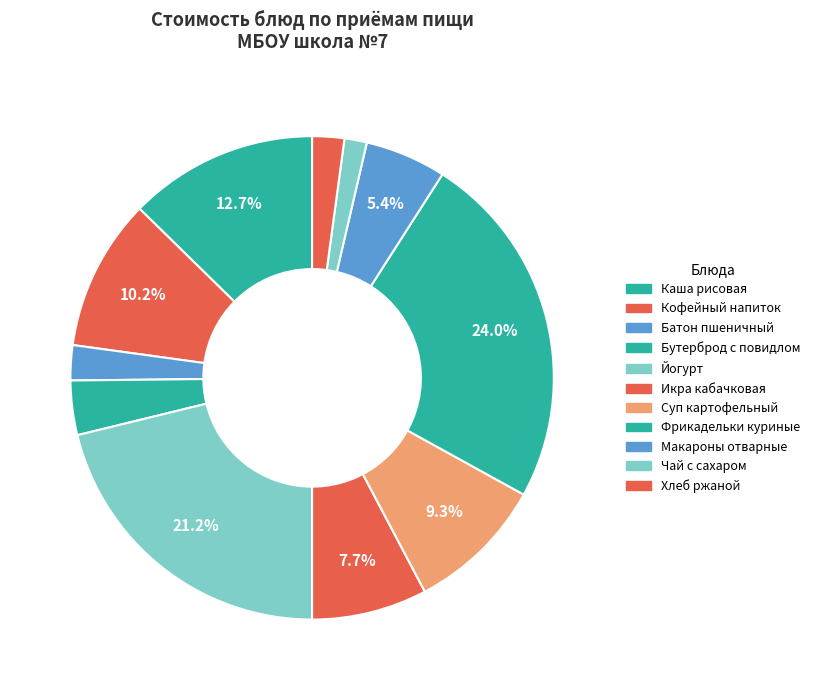

Rank the categories by value from highest to lowest.

Фрикадельки из куриного филе, Йогурт, Каша вязкая рисовая с маслом сливочным, Кофейный напиток, Суп картофельный с бобовыми, Икра кабачковая, Макаронные изделия отварные, Бутерброд с повидлом, Батон пшеничный, Хлеб ржаной, Чай с сахаром